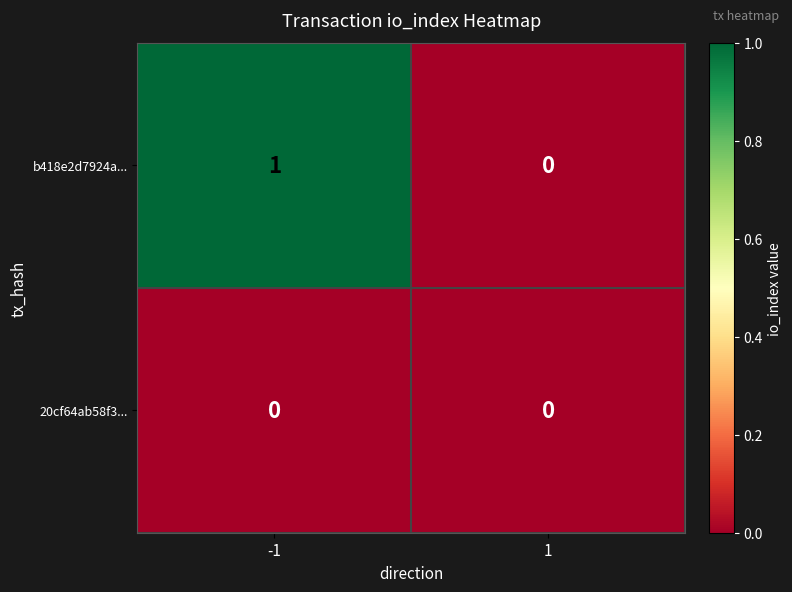

Reading left to right, transcribe all the data shown in this chart.

b418e2d7924a...: -1=1	1=0
20cf64ab58f3...: -1=0	1=0